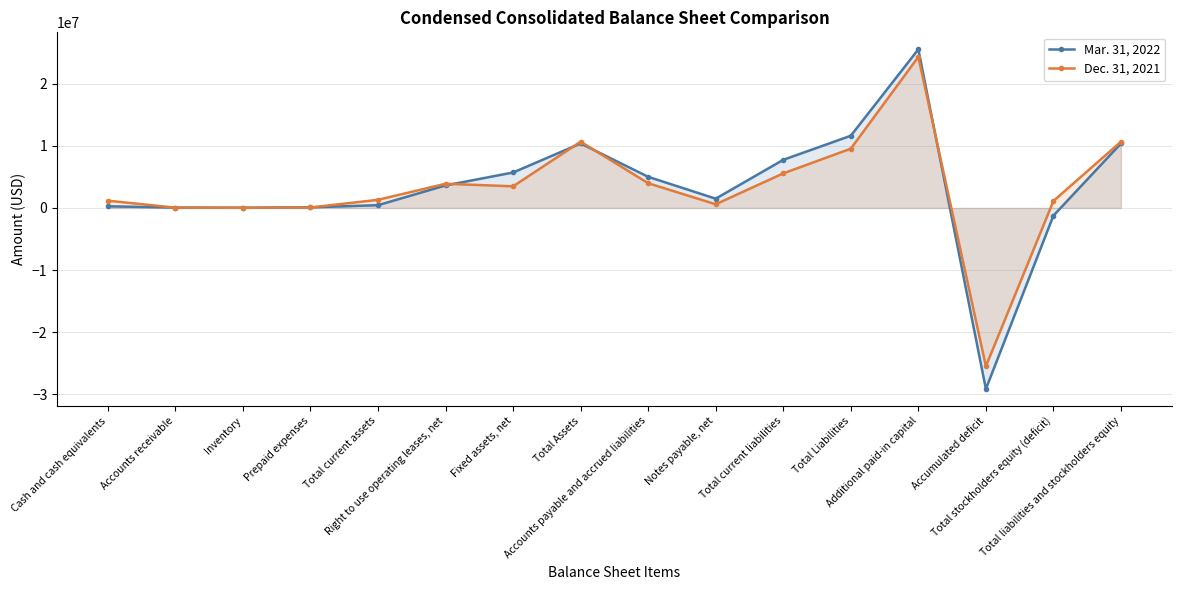

Where do Dec. 31, 2021 and Mar. 31, 2022 first cross each other?

Cash and cash equivalents and Accounts receivable